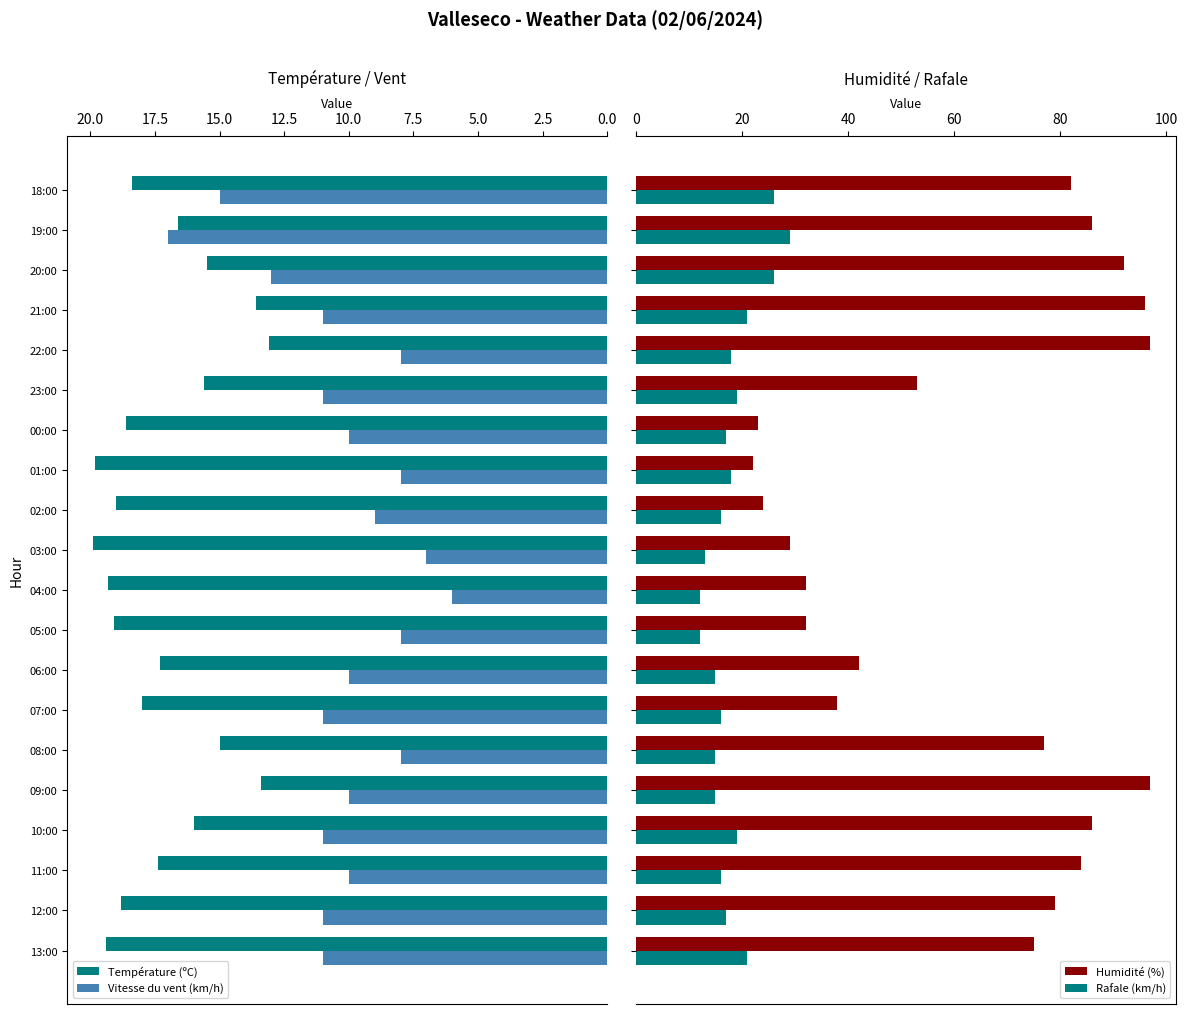

What is the difference between the Température (ºC) values at 13:00 and 07:00?

1.4